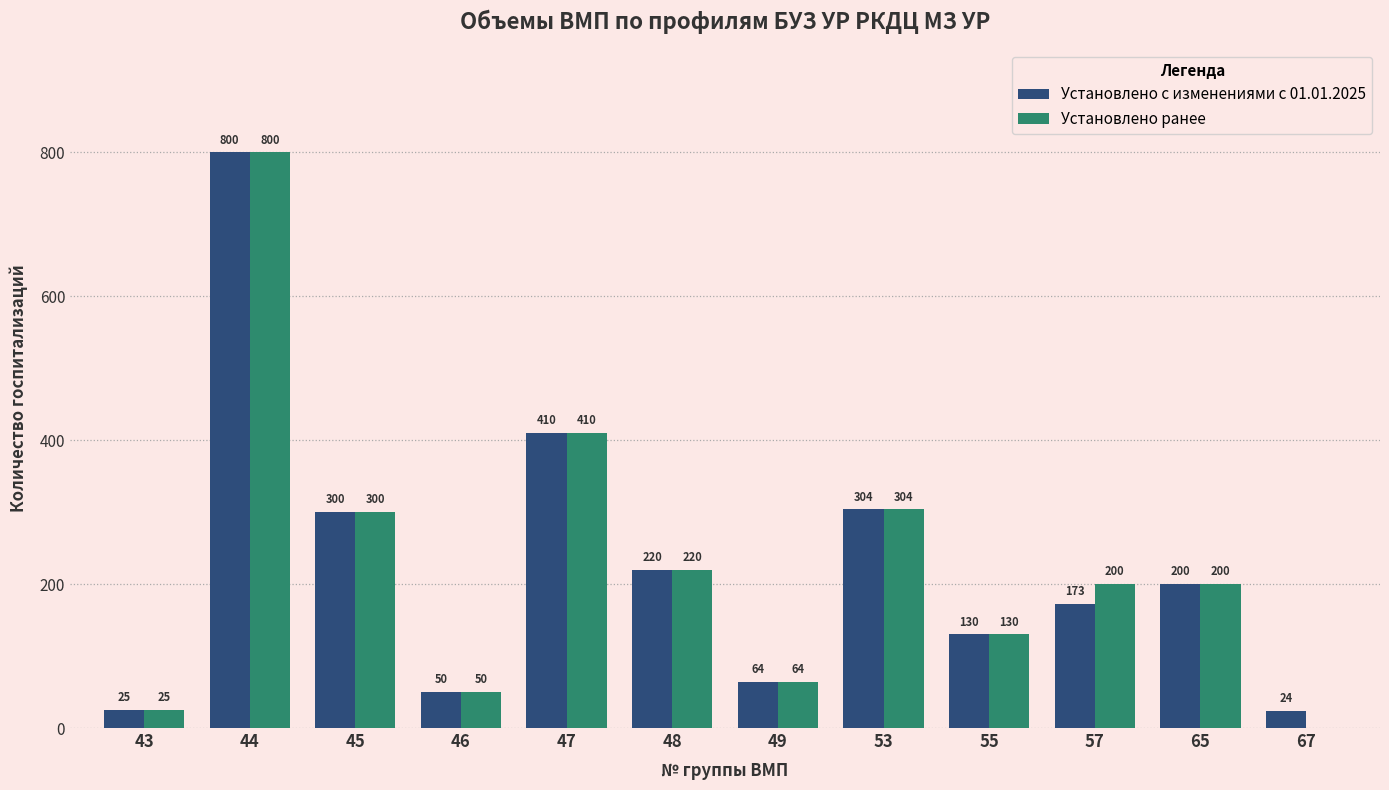

What are all the series names shown in the legend?

Установлено с изменениями с 01.01.2025, Установлено ранее